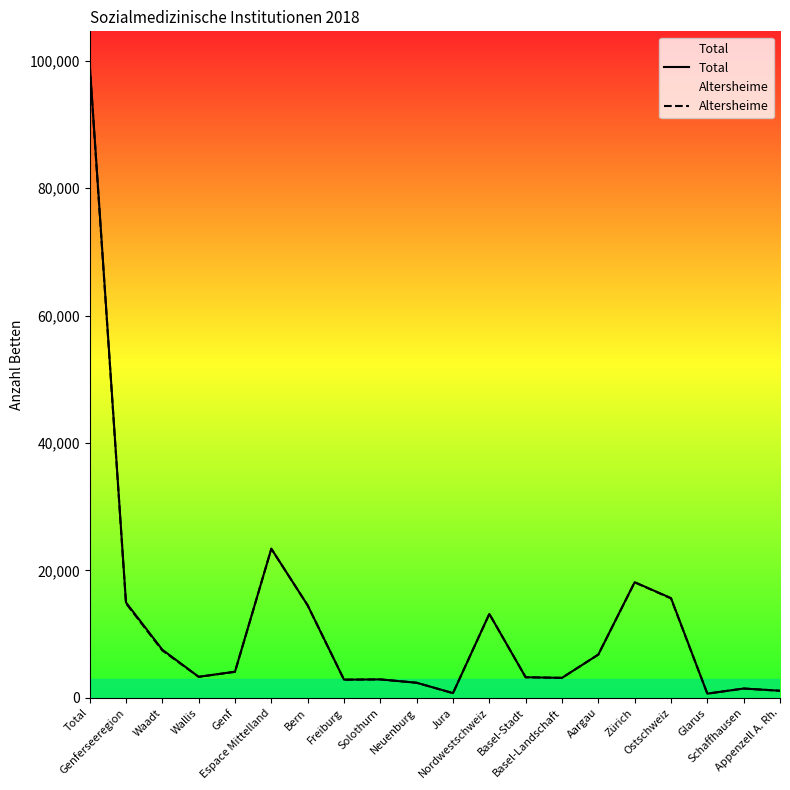

What is the sum of the Total values at Freiburg and Wallis?

6168